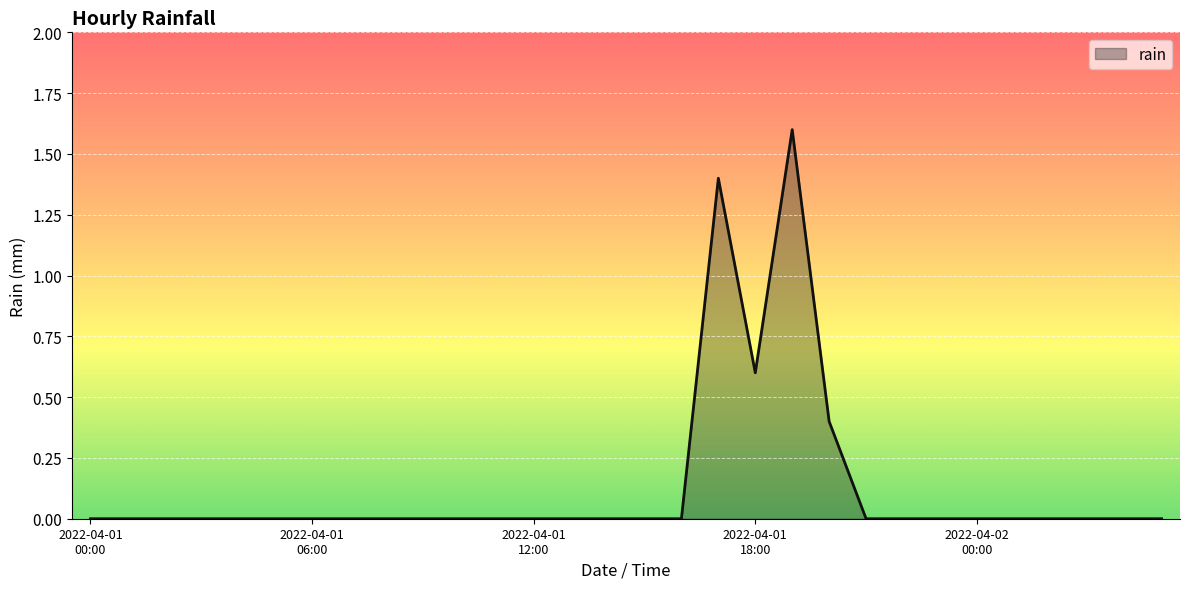

What is the difference between the maximum and minimum values?

1.6